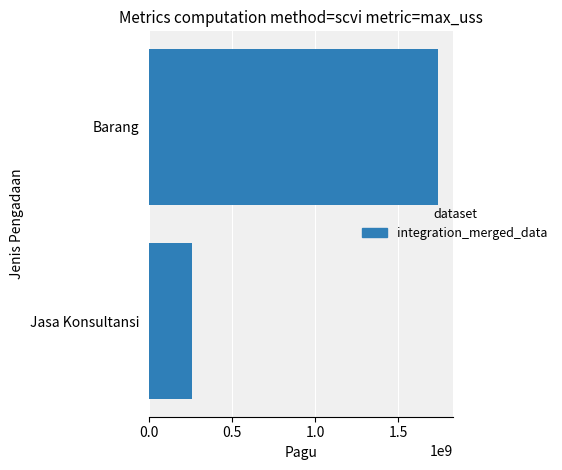

Rank the categories by value from highest to lowest.

Barang, Jasa Konsultansi